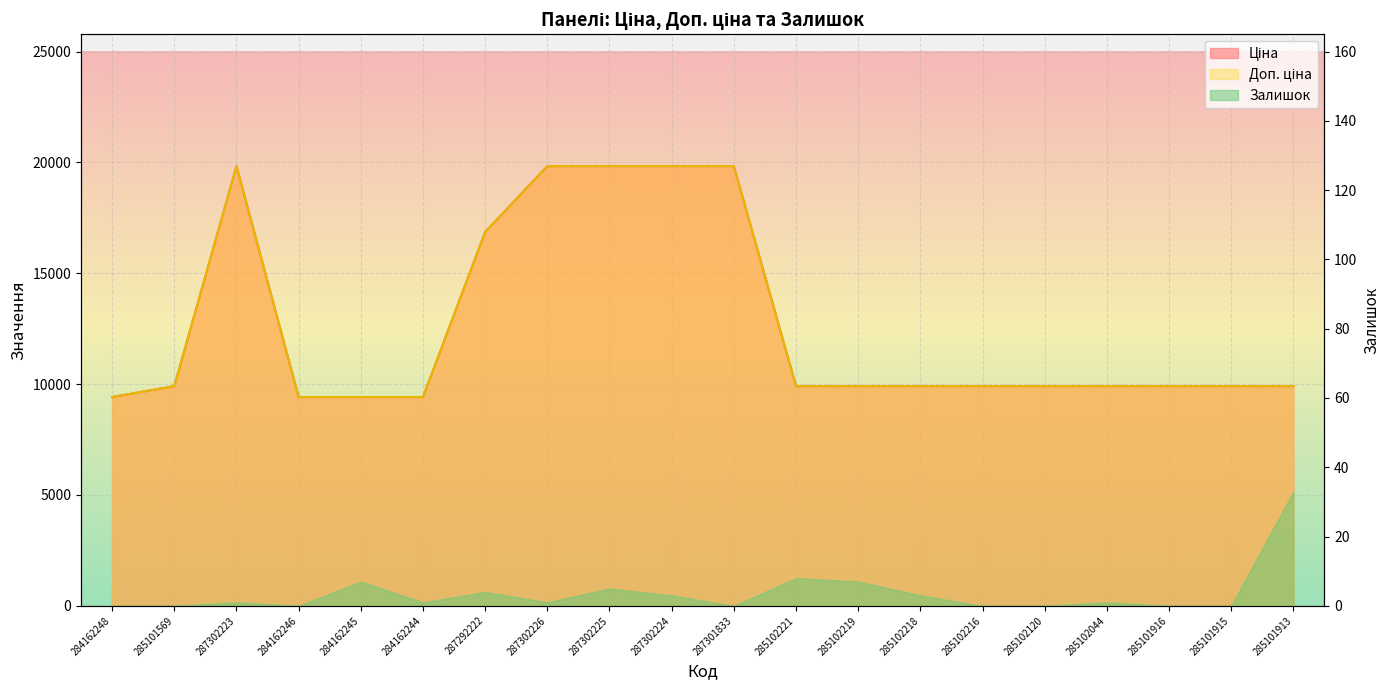

What is the sum of the Ціна values at 285102221 and 285101915?

19817.0